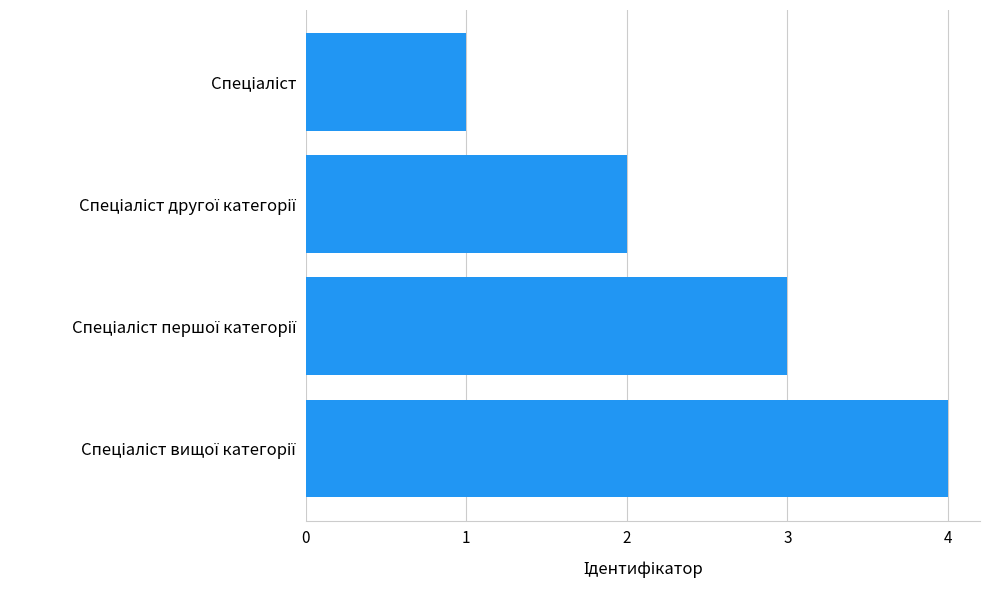

What is the greatest value displayed?

4